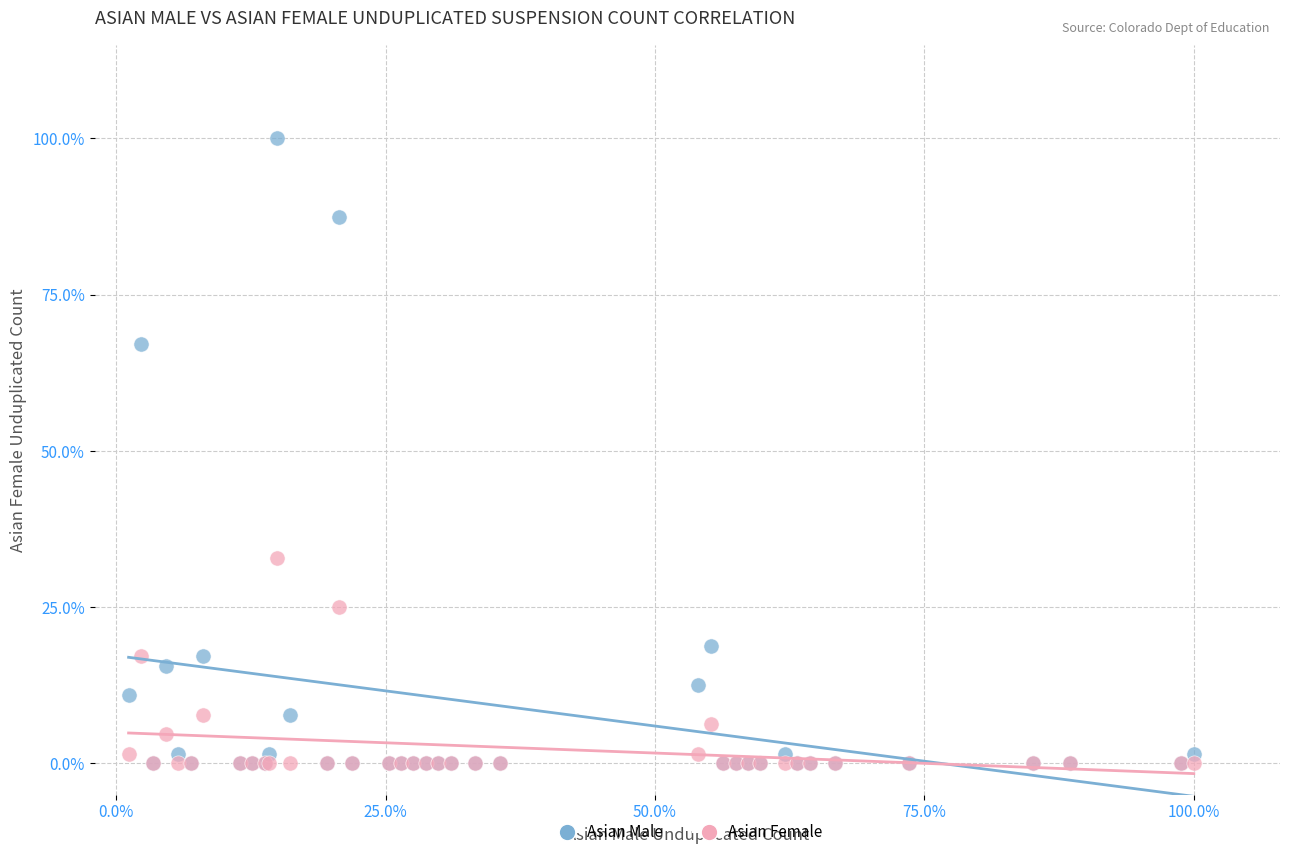

What are all the series names shown in the legend?

Asian Male, Asian Female